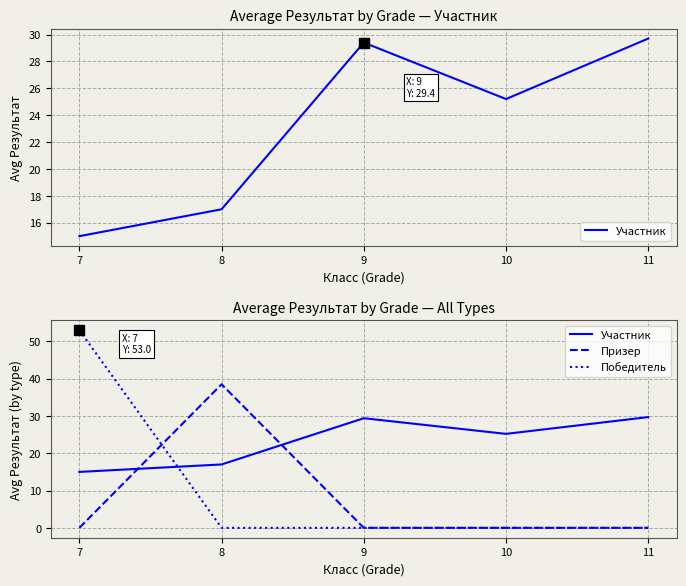

Which series has the largest range (max minus min)?

Победитель